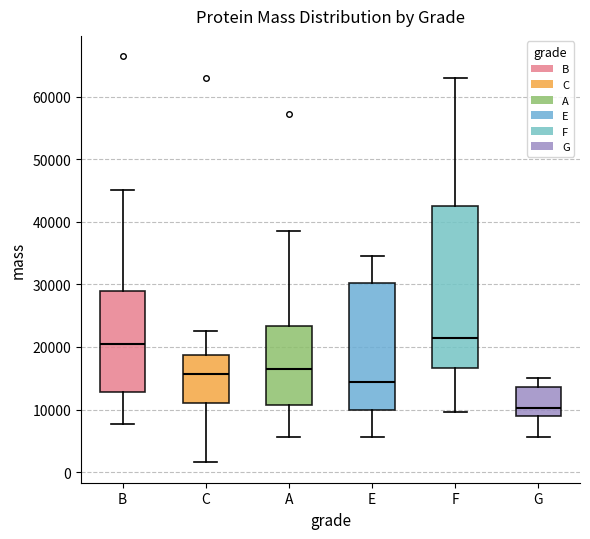

Which box is the tallest, from its lower edge to its upper edge?

F